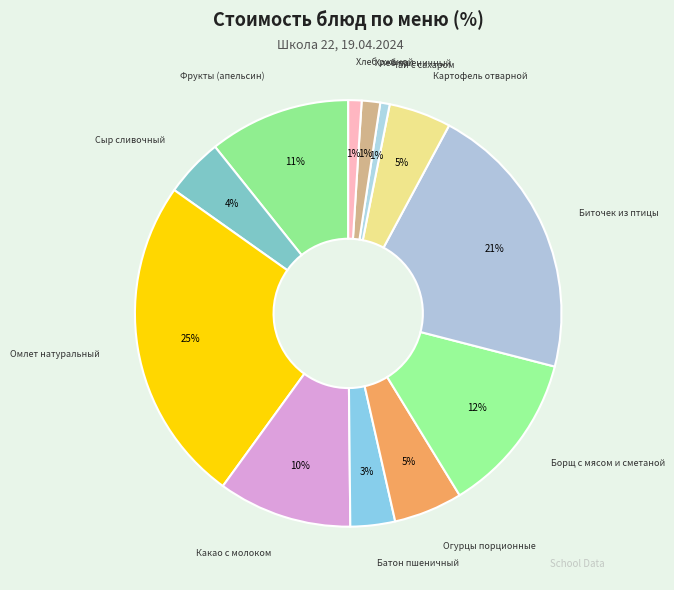

True or false: Картофель отварной accounts for 12% of the total.

False